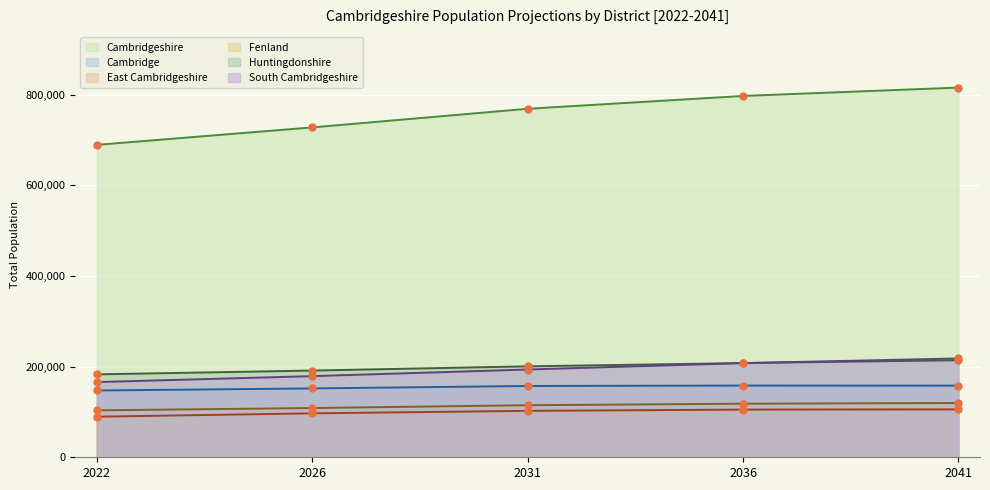

What is the sum of all East Cambridgeshire values?

499950